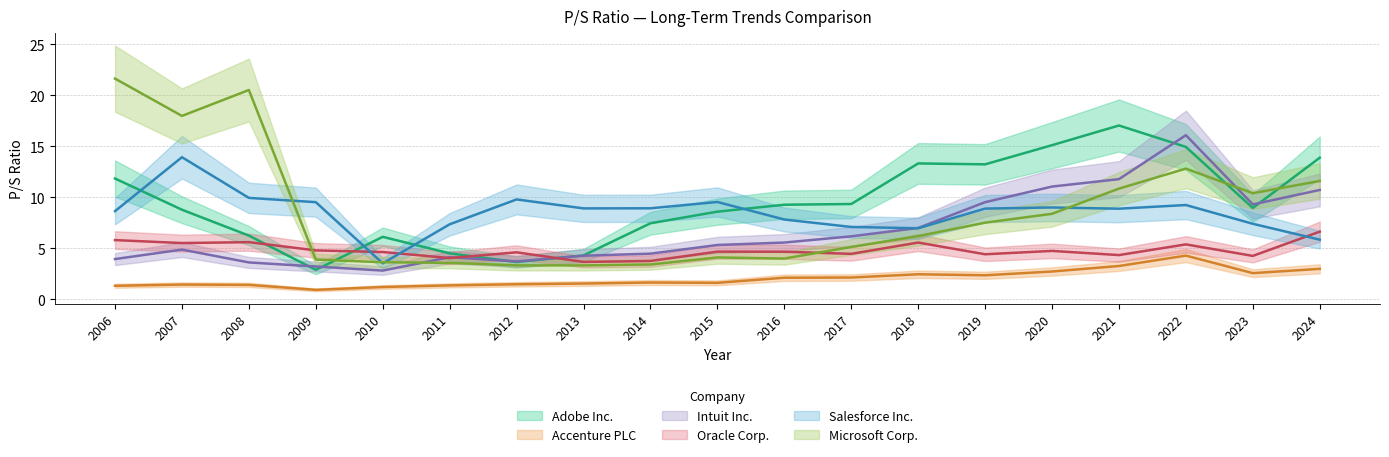

What is the sum of the Microsoft Corp. values at 2016 and 2006?

25.6